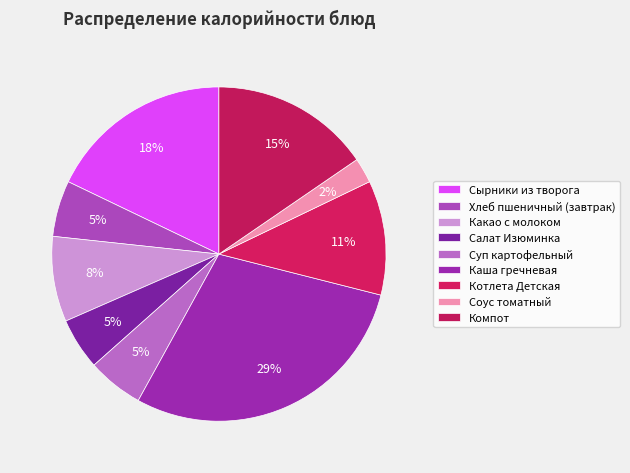

Approximately how many times larger is the value at Суп картофельный compared to Салат Изюминка?

1.1